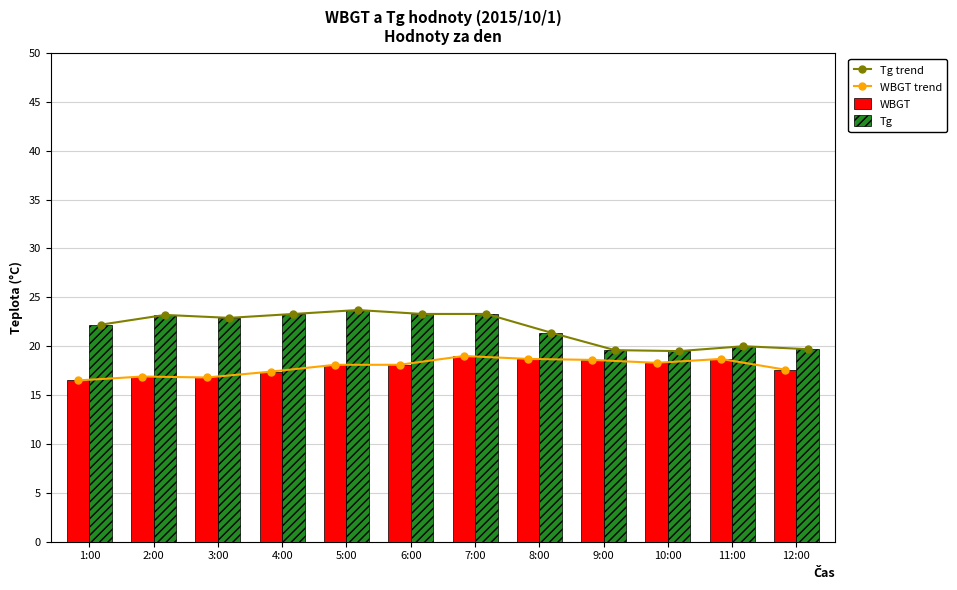

The value of WBGT trend at 9:00 is 8.0. True or false?

False